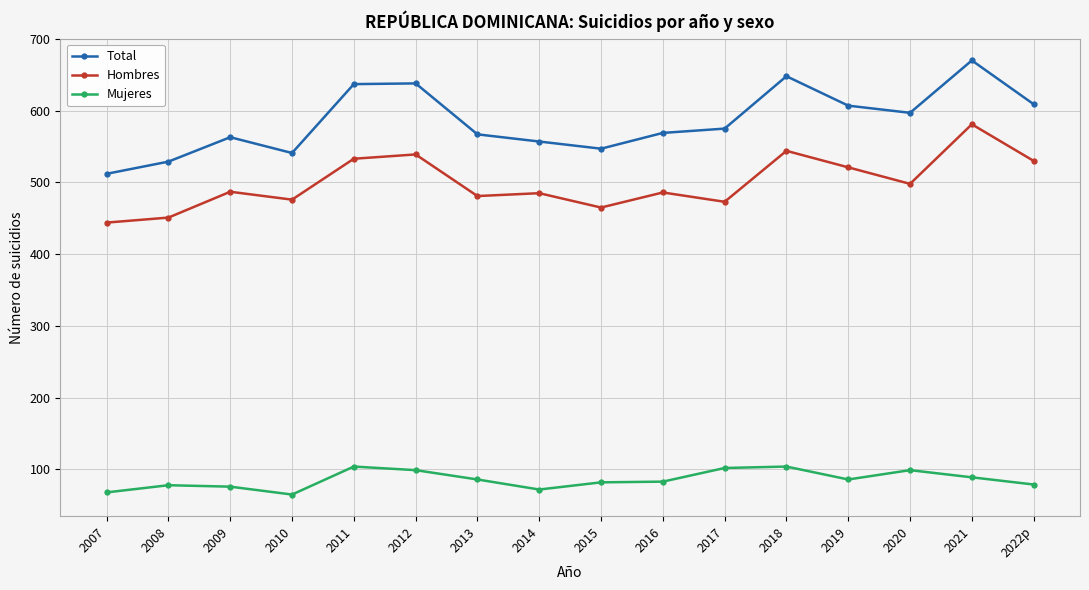

How many lines are shown in the chart?

3